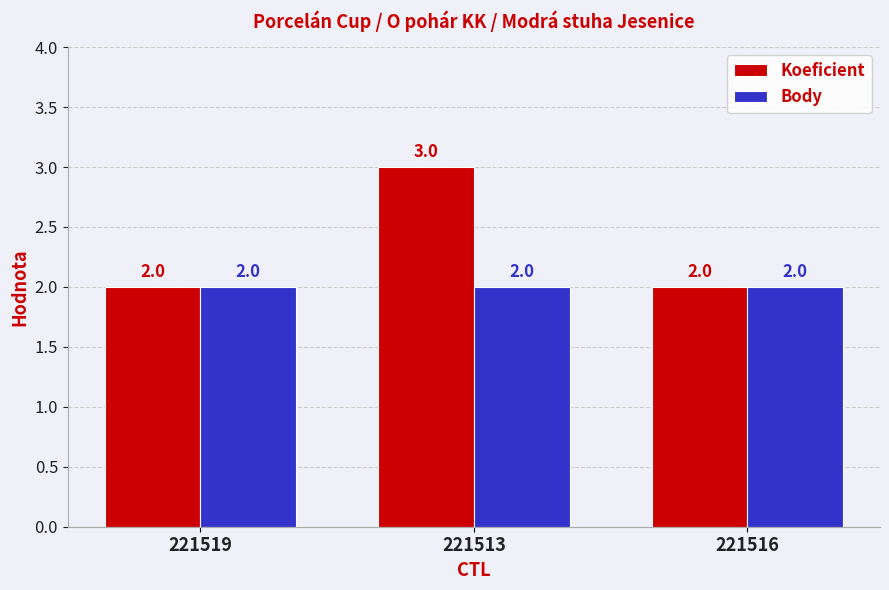

Which series has the largest range (max minus min)?

Koeficient